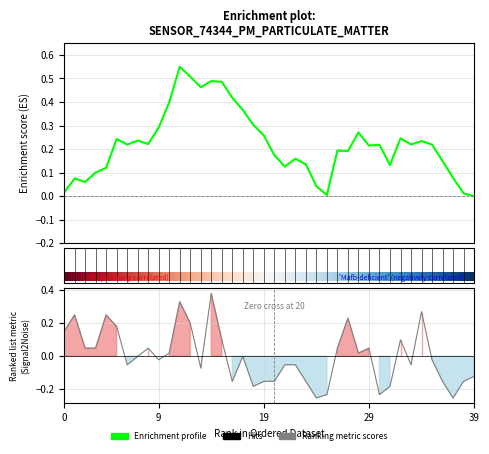

True or false: the data shows -0.1 at 01:40.

False